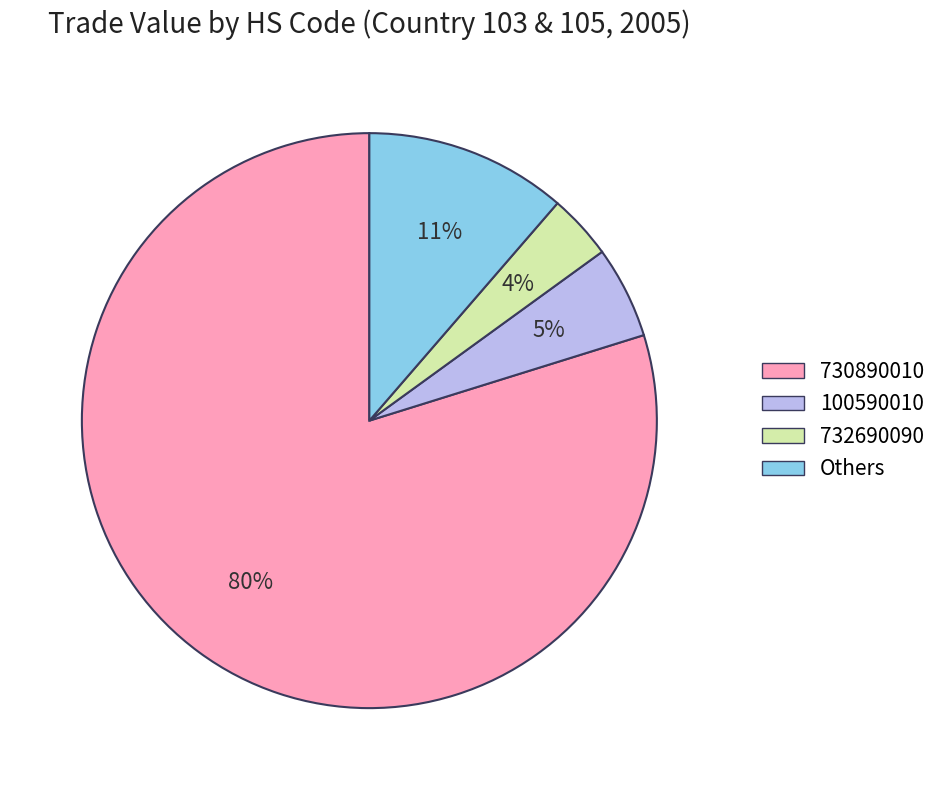

Does any single category account for the majority?

Yes